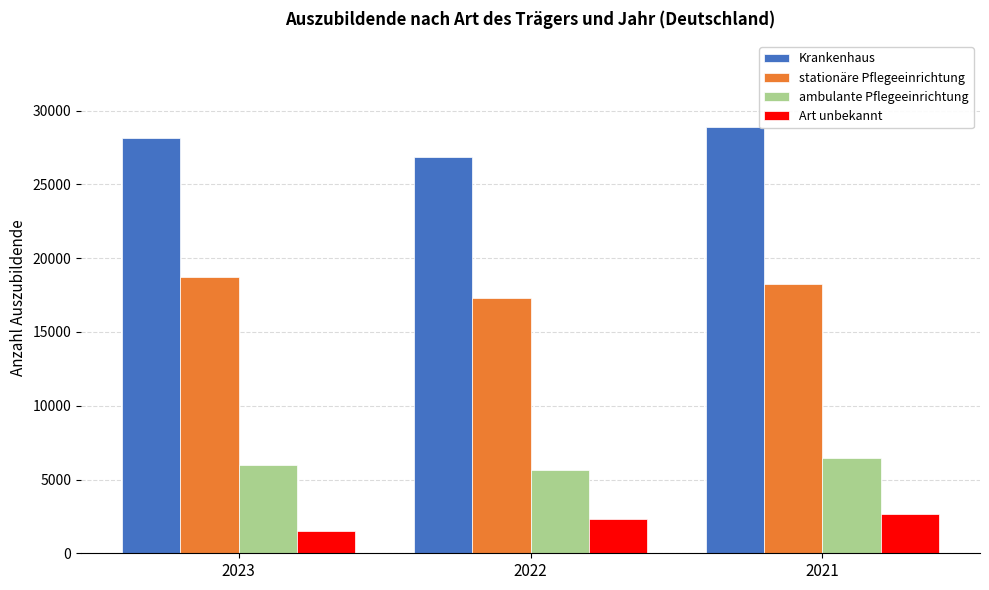

How many categories are shown in the chart?

3